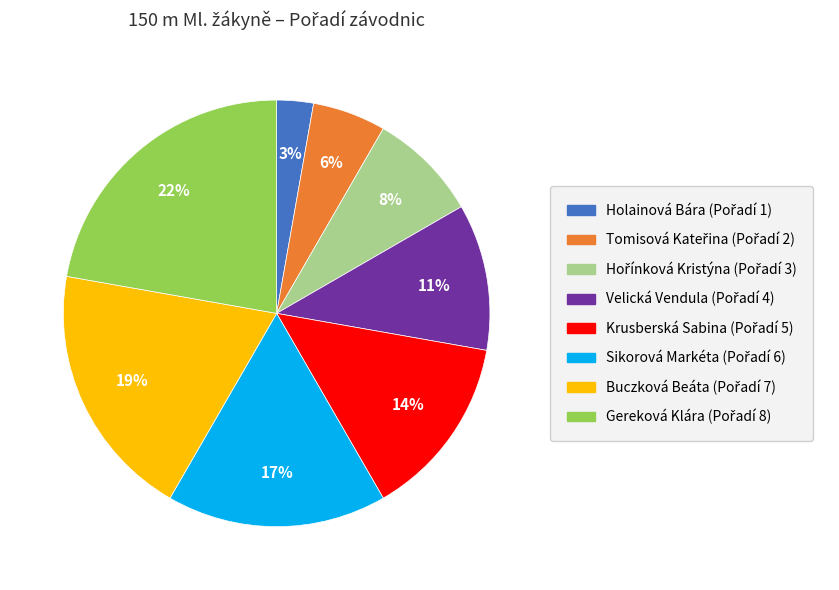

Is it true that Krusberská Sabina is 8% of the pie?

False